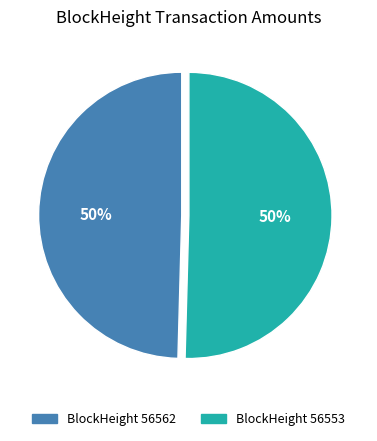

To the nearest percent, what is the average slice percentage?

50%